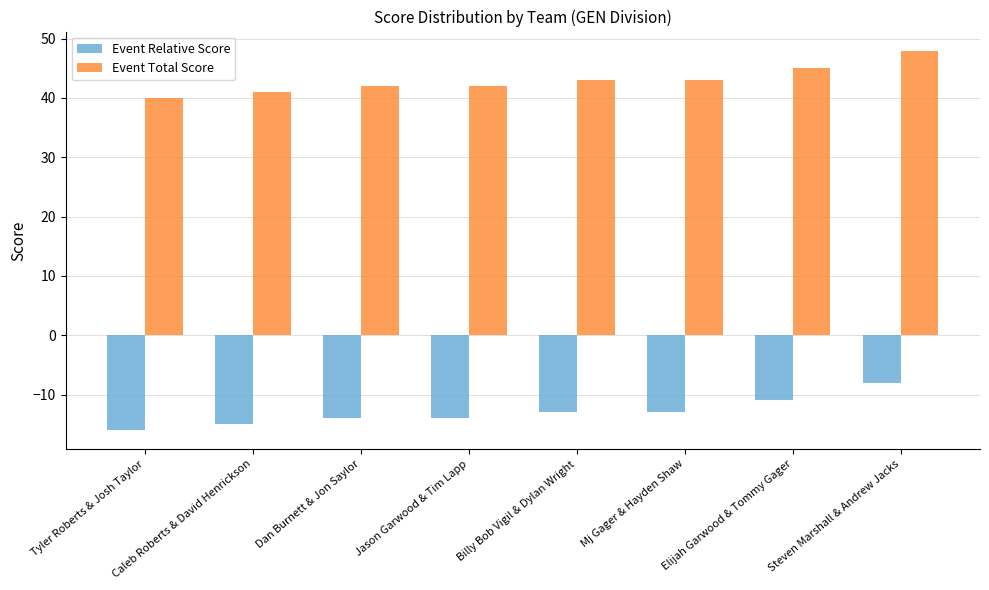

What is the value of the Event Total Score bar at the 4th from the left?

42